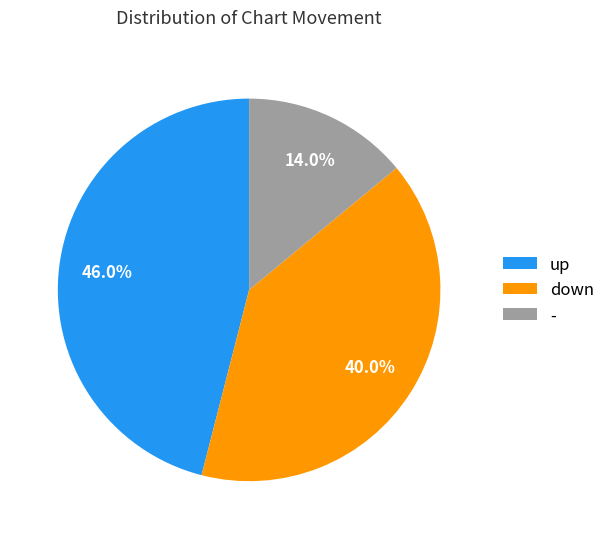

Which category has the biggest portion of the pie?

up